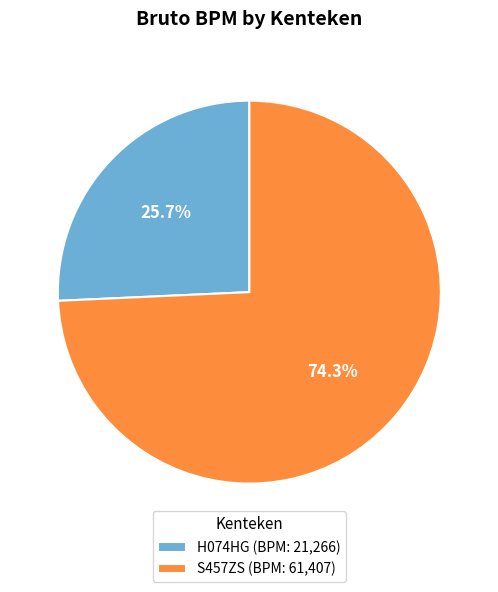

To the nearest percent, what percentage of the pie is H074HG?

26%